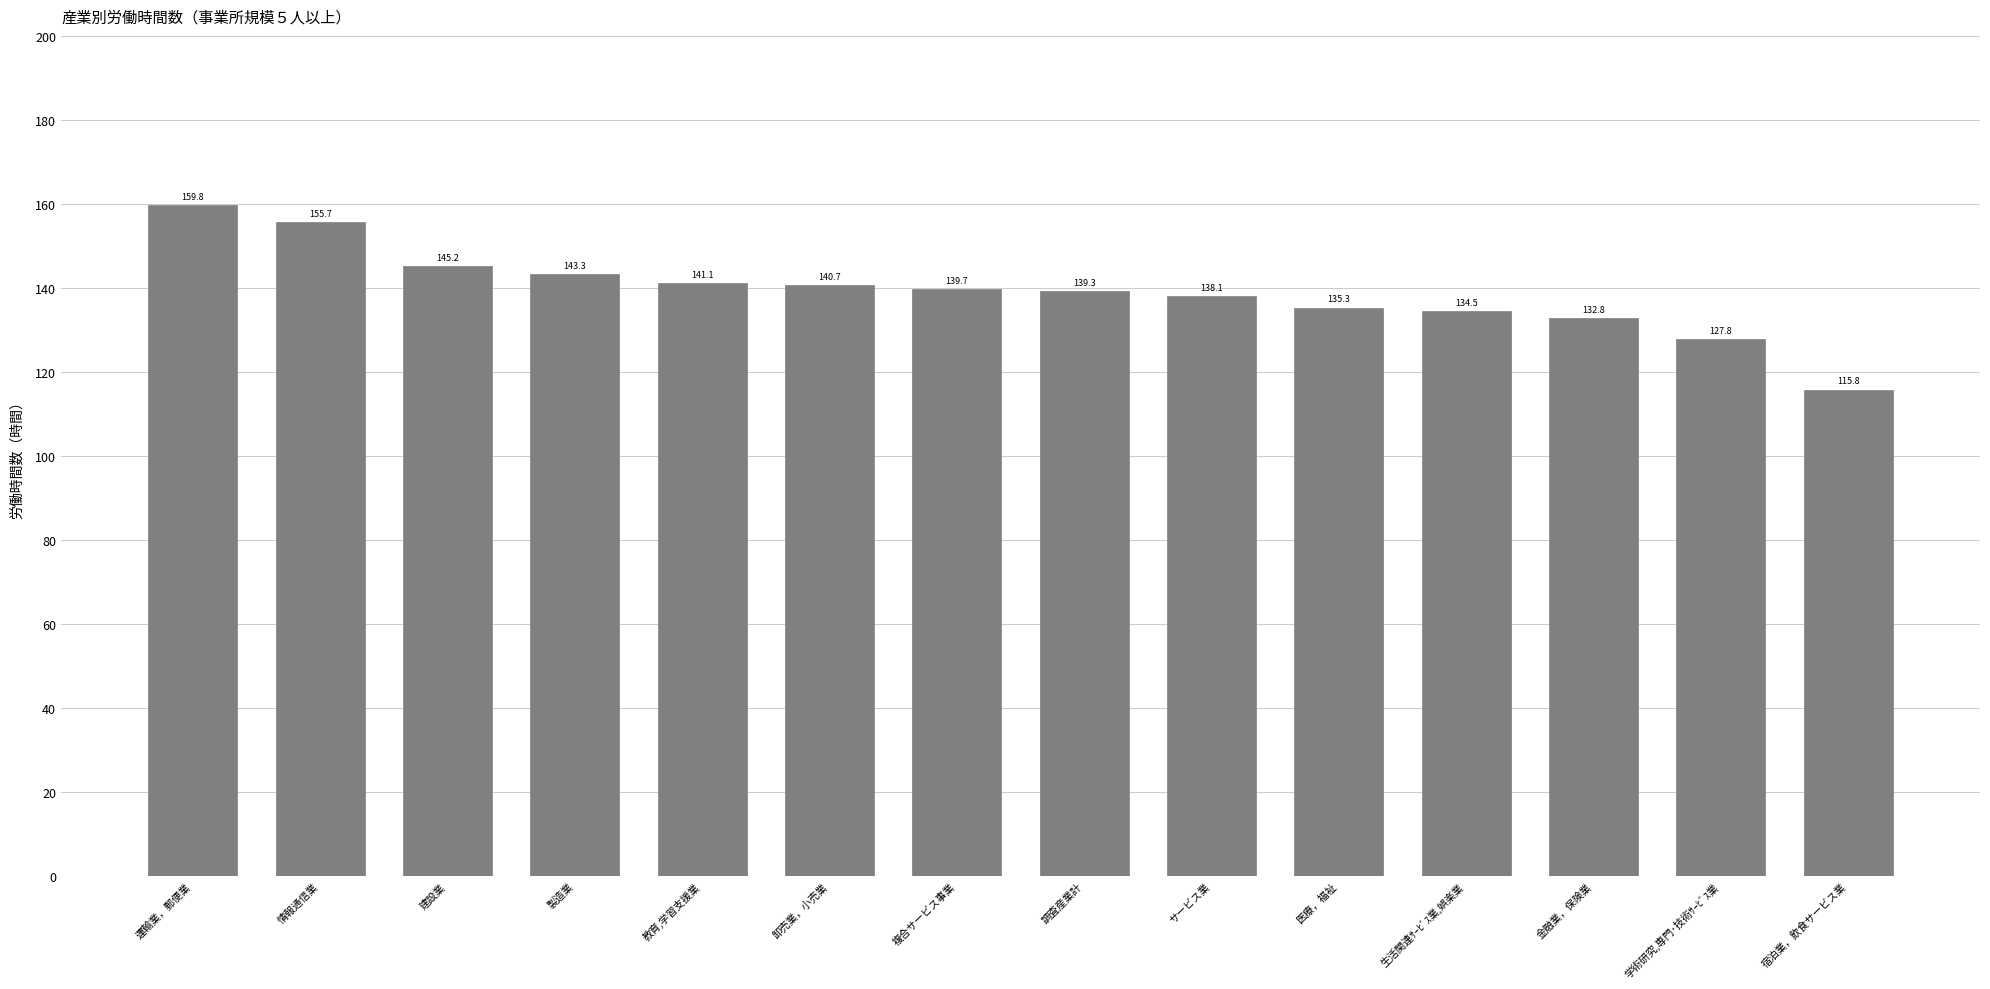

The chart shows a value of 53.5 at 製造業. True or false?

False